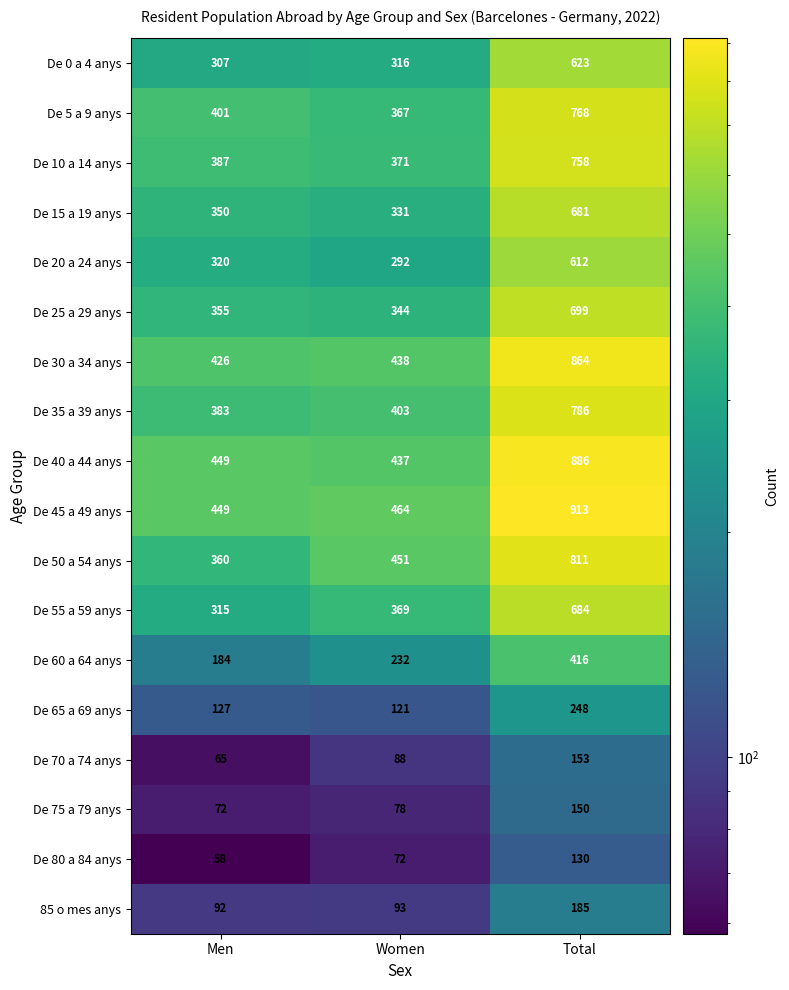

What is the spread (max minus min) of values at Women?

392